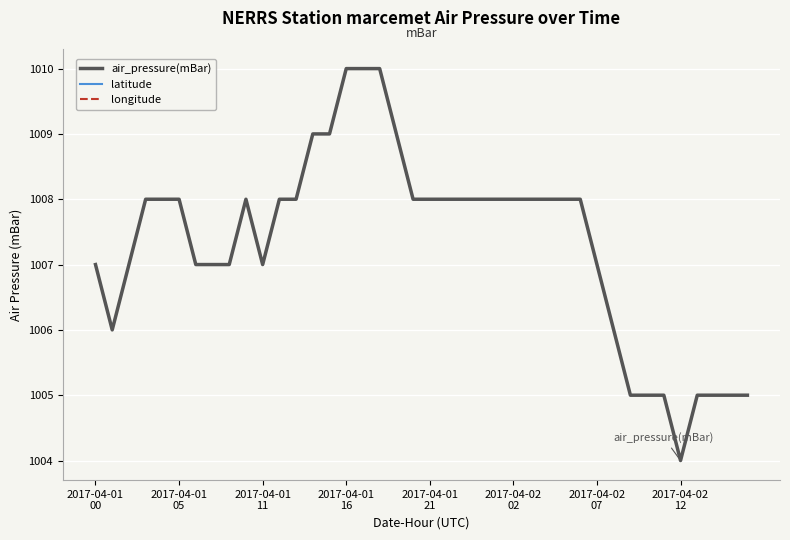

What is the minimum value shown in the chart?

1004